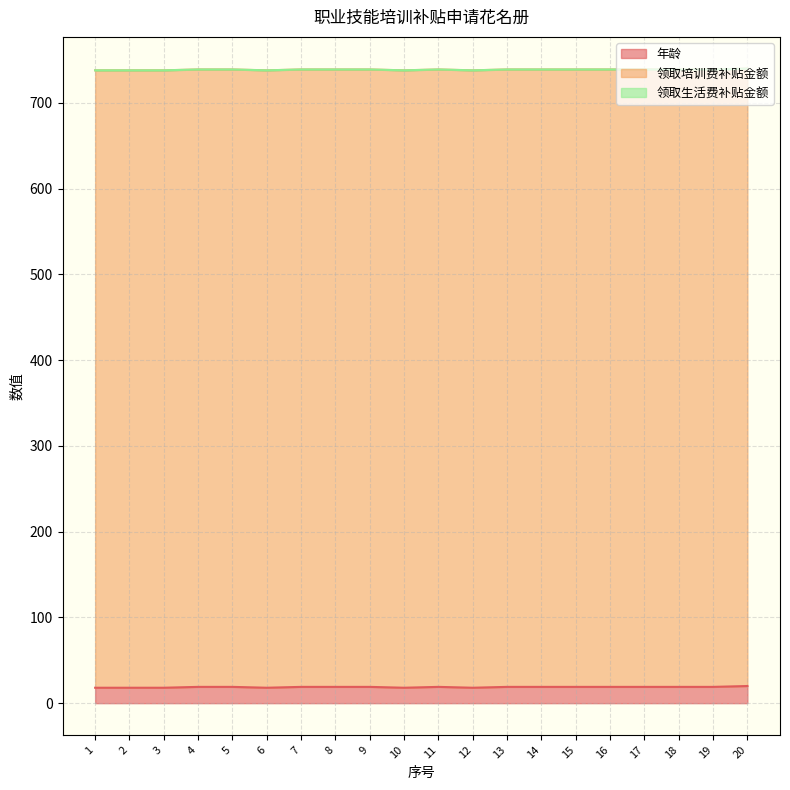

What are all the series names shown in the legend?

年龄, 领取培训费补贴金额, 领取生活费补贴金额